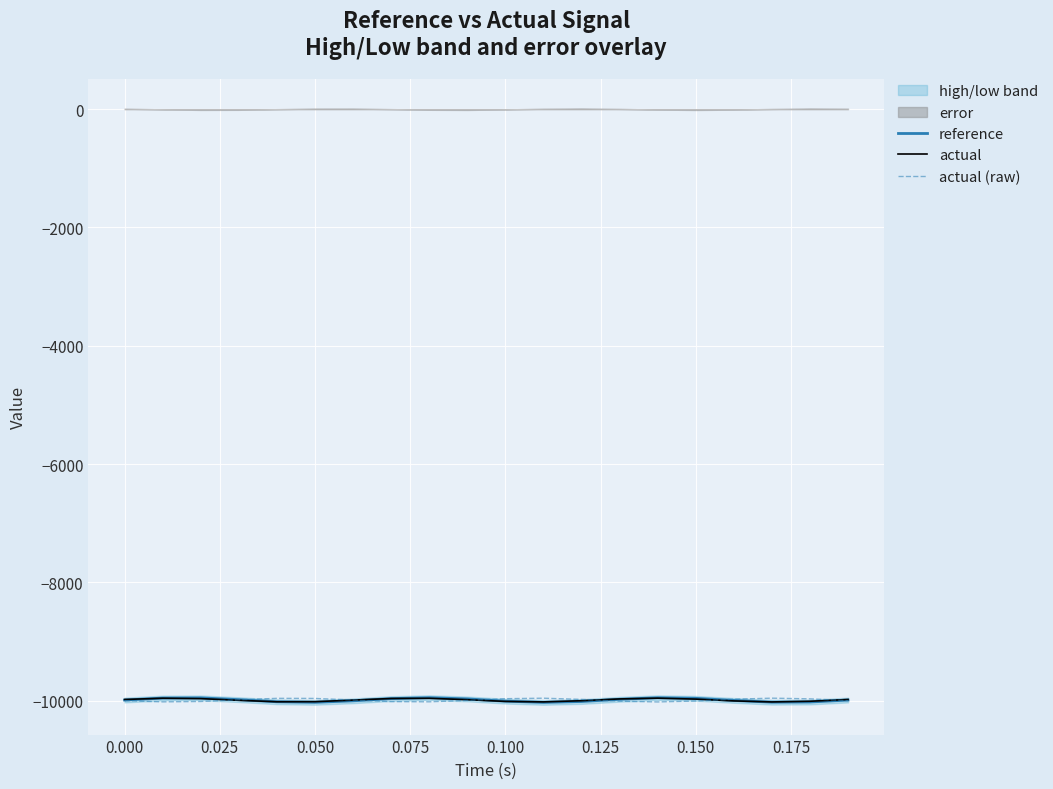

The value of actual at 0.150 is -9973.9. True or false?

True